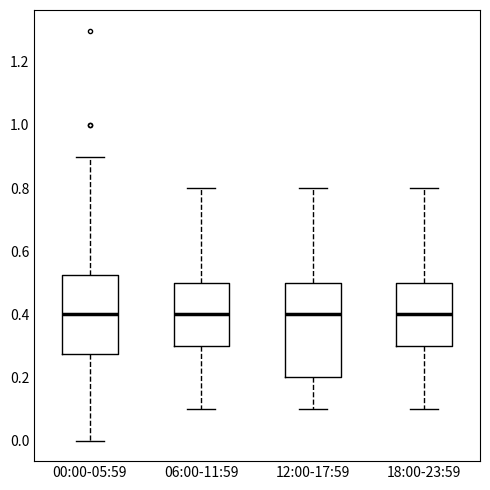

Where does the upper whisker of the box for 00:00-05:59 end on the y-axis? The values are not printed on the chart, so give them approximately, as read against the axis.

0.90